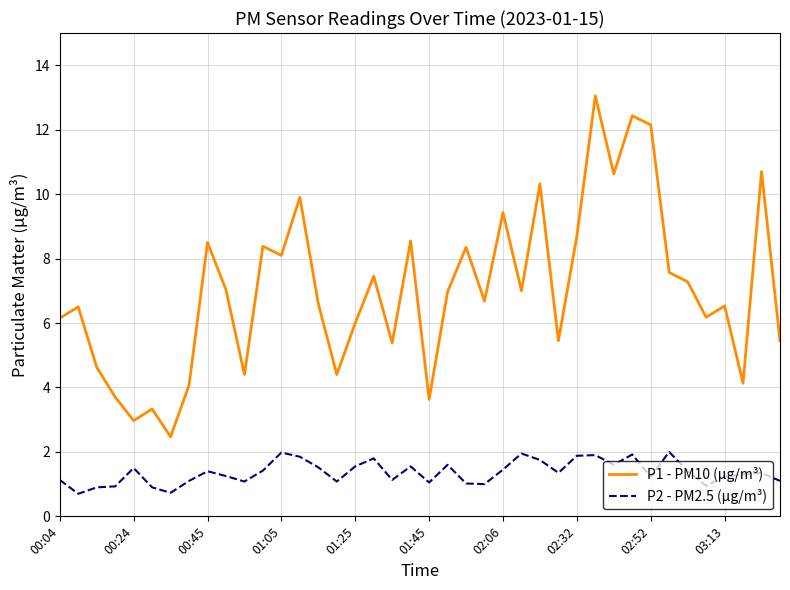

True or false: P2 - PM2.5 (µg/m³) and P1 - PM10 (µg/m³) intersect in this chart.

False